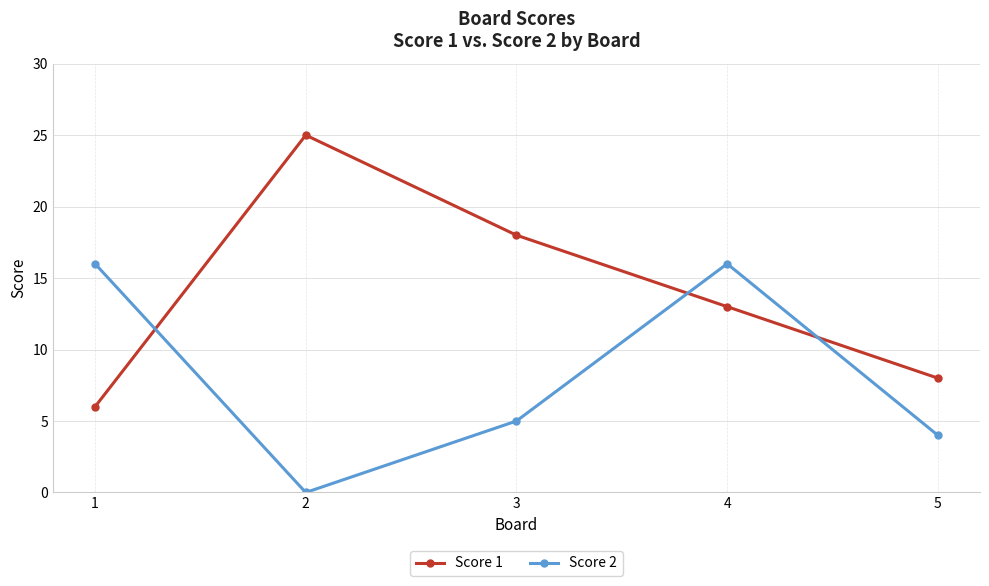

What is the difference between the maximum and minimum values in the Score 1 series?

19